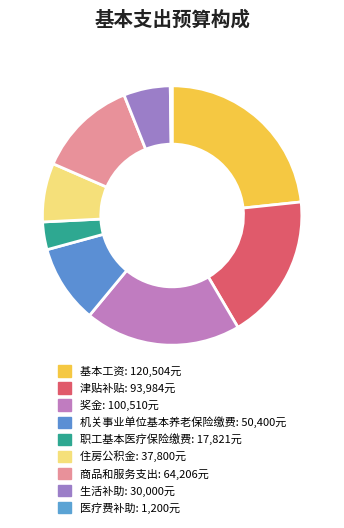

How many slices are in this pie chart?

9